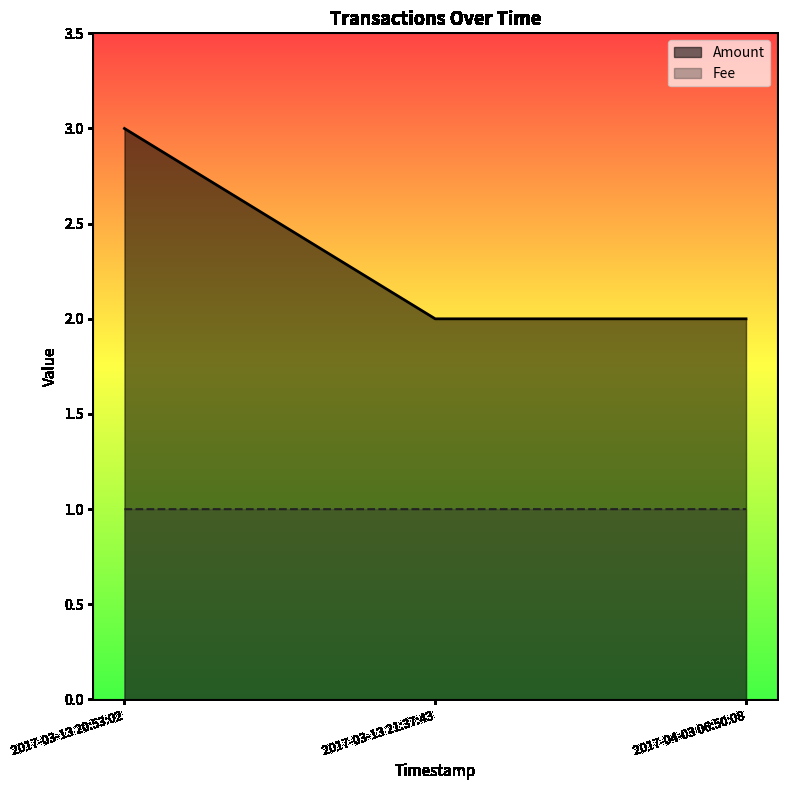

What is the difference between the highest and lowest values at 2017-03-13 21:37:43?

1.0